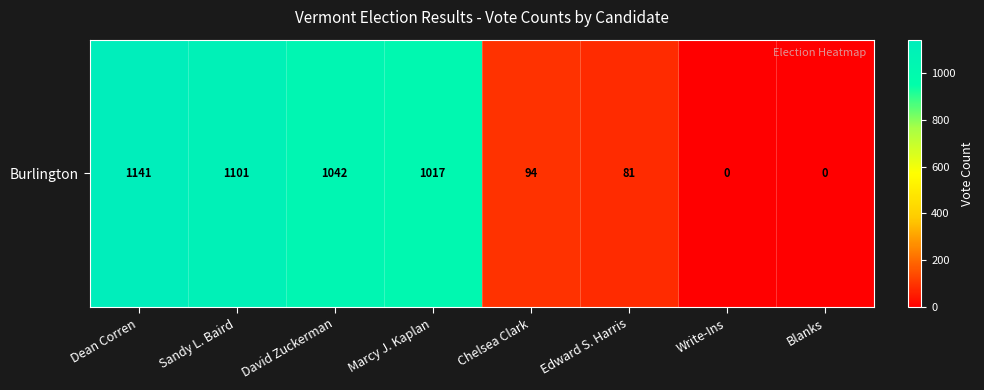

What is the difference between the values at Dean Corren and Write-Ins?

1141